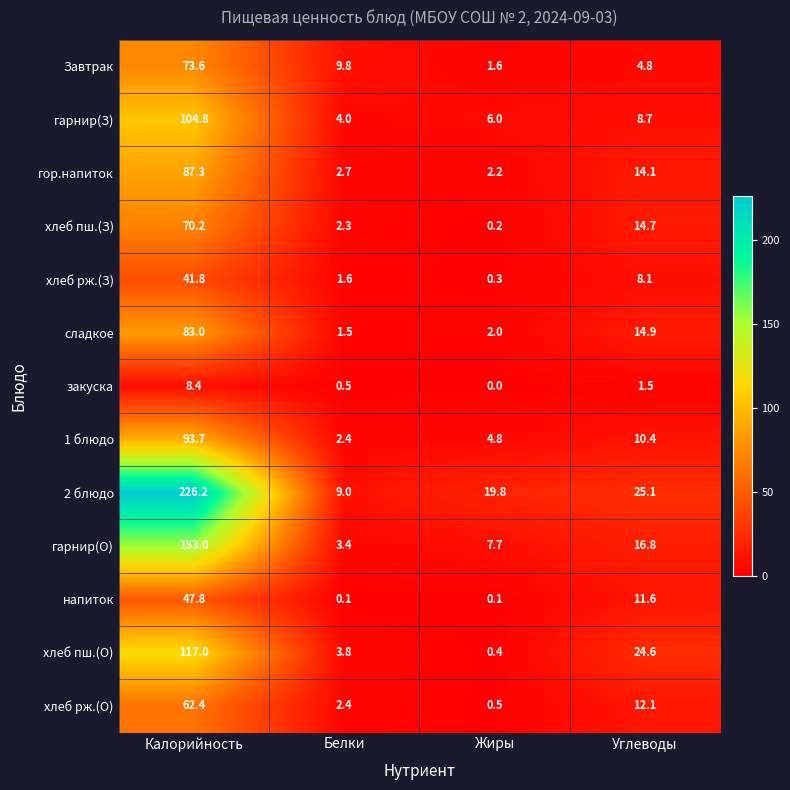

What is the sum of the гор.напиток values at Жиры and Белки?

4.9